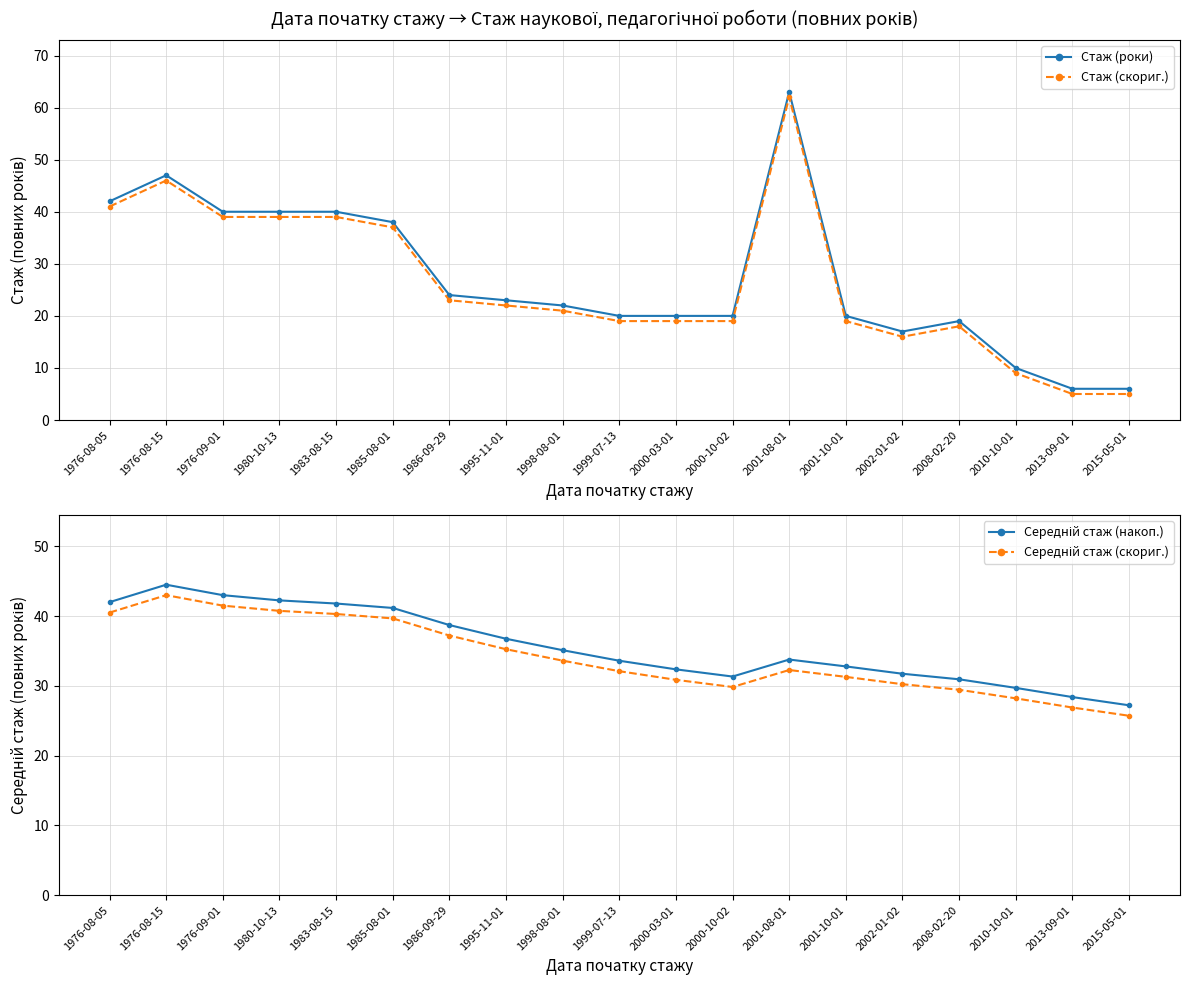

Reading right to left, extract all data points from this chart.

Стаж (роки): 2015-05-01=6.0	2013-09-01=6.0	2010-10-01=10.0	2008-02-20=19.0	2002-01-02=17.0	2001-10-01=20.0	2001-08-01=63.0	2000-10-02=20.0	2000-03-01=20.0	1999-07-13=20.0	1998-08-01=22.0	1995-11-01=23.0	1986-09-29=24.0	1985-08-01=38.0	1983-08-15=40.0	1980-10-13=40.0	1976-09-01=40.0	1976-08-15=47.0	1976-08-05=42.0
Стаж (скориг.): 2015-05-01=5.0	2013-09-01=5.0	2010-10-01=9.0	2008-02-20=18.0	2002-01-02=16.0	2001-10-01=19.0	2001-08-01=62.0	2000-10-02=19.0	2000-03-01=19.0	1999-07-13=19.0	1998-08-01=21.0	1995-11-01=22.0	1986-09-29=23.0	1985-08-01=37.0	1983-08-15=39.0	1980-10-13=39.0	1976-09-01=39.0	1976-08-15=46.0	1976-08-05=41.0
Середній стаж (накоп.): 2015-05-01=27.2	2013-09-01=28.4	2010-10-01=29.7	2008-02-20=30.9	2002-01-02=31.7	2001-10-01=32.8	2001-08-01=33.8	2000-10-02=31.3	2000-03-01=32.4	1999-07-13=33.6	1998-08-01=35.1	1995-11-01=36.8	1986-09-29=38.7	1985-08-01=41.2	1983-08-15=41.8	1980-10-13=42.2	1976-09-01=43.0	1976-08-15=44.5	1976-08-05=42.0
Середній стаж (скориг.): 2015-05-01=25.7	2013-09-01=26.9	2010-10-01=28.2	2008-02-20=29.4	2002-01-02=30.2	2001-10-01=31.3	2001-08-01=32.3	2000-10-02=29.8	2000-03-01=30.9	1999-07-13=32.1	1998-08-01=33.6	1995-11-01=35.2	1986-09-29=37.2	1985-08-01=39.7	1983-08-15=40.3	1980-10-13=40.8	1976-09-01=41.5	1976-08-15=43.0	1976-08-05=40.5